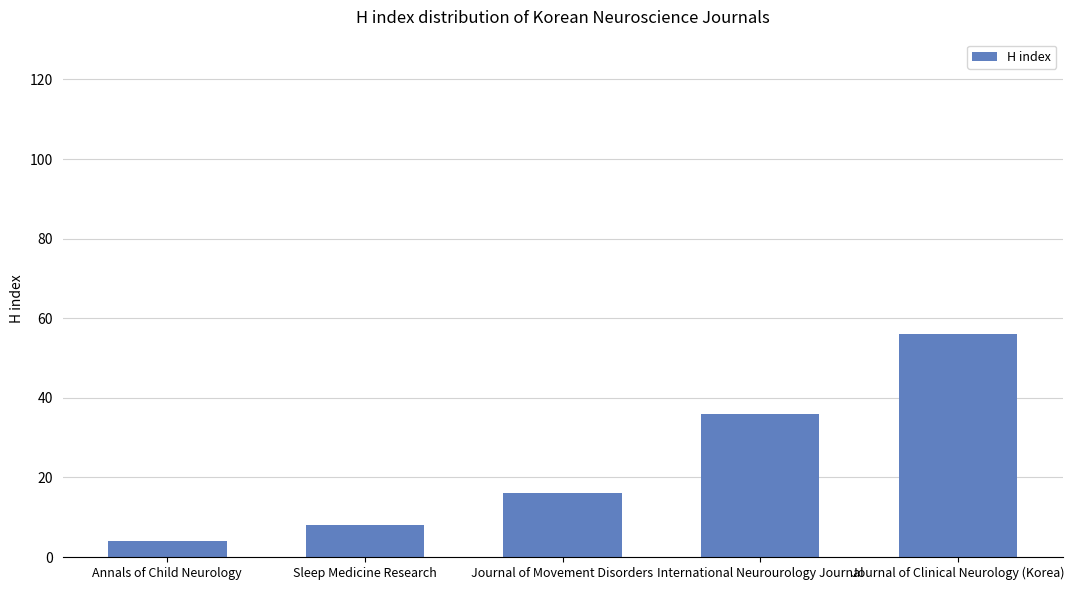

The chart shows a value of 53 at International Neurourology Journal. True or false?

False